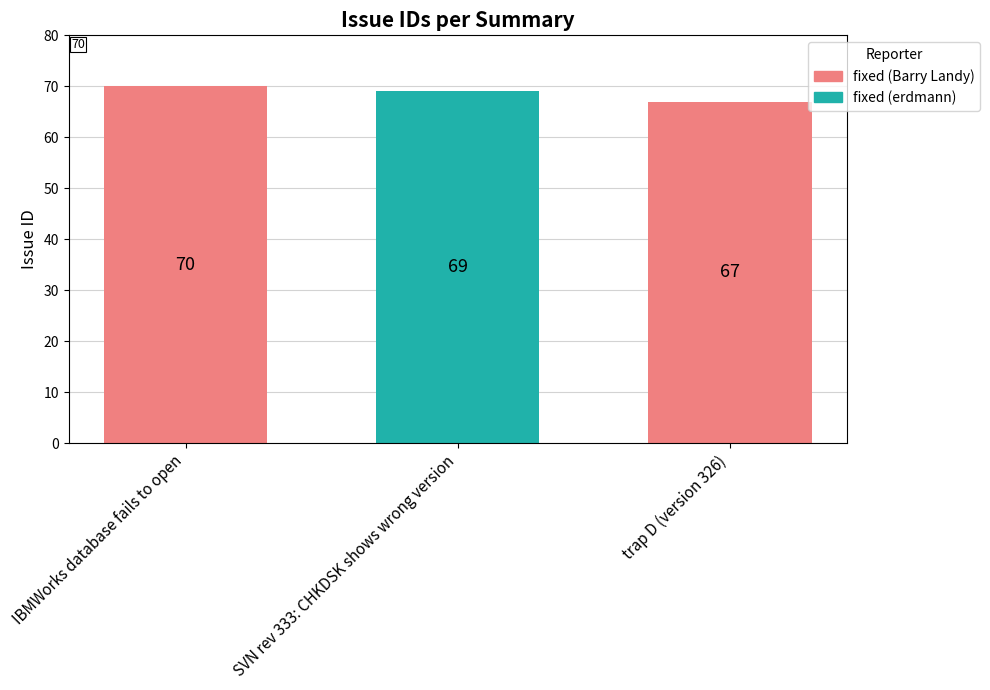

Read the value at trap D (version 326).

67